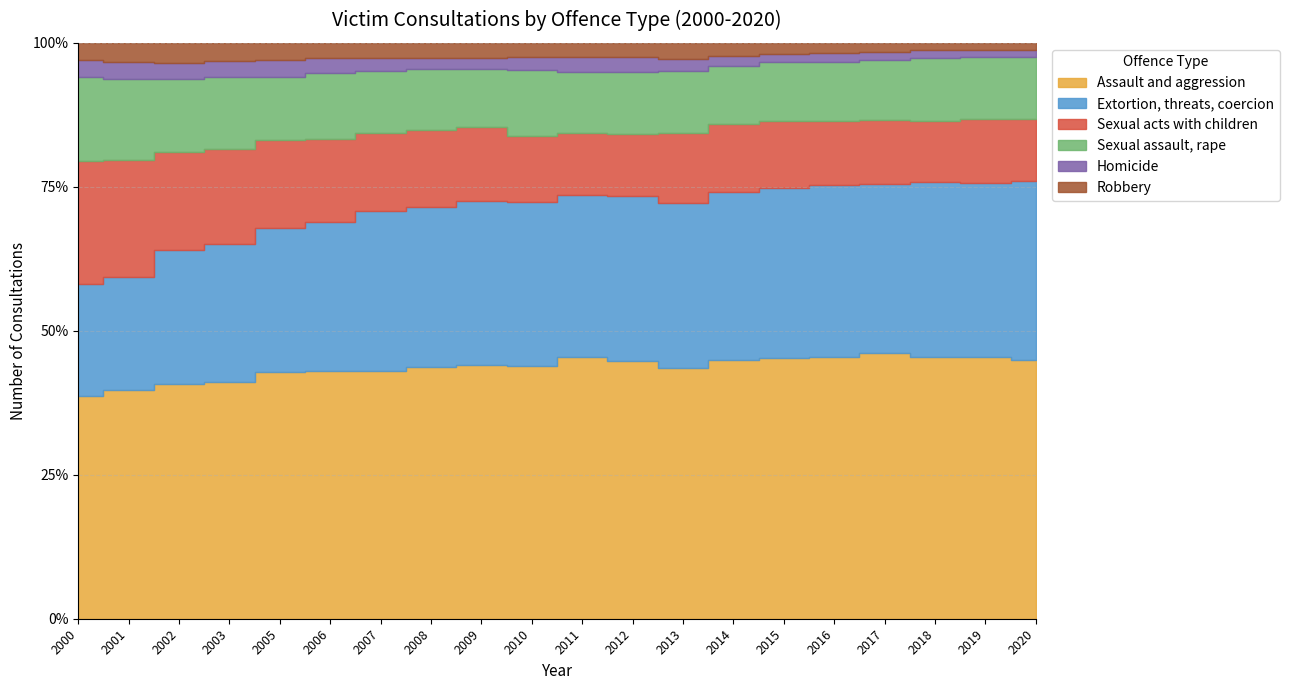

At which label is Sexual assault, rape closest to 3688?

2010